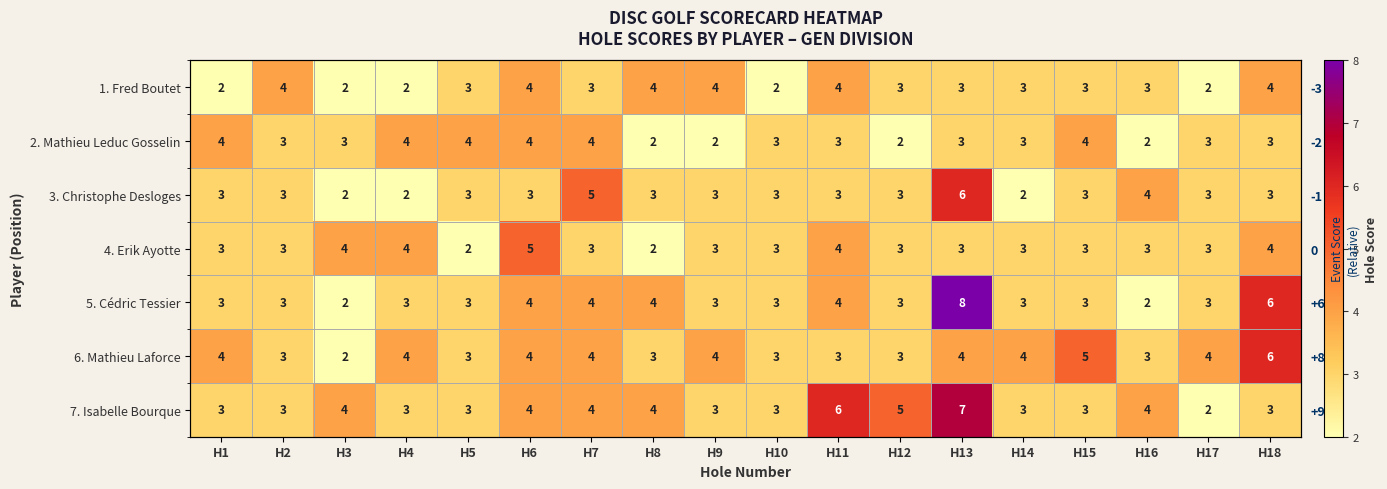

At how many categories does at least one series exceed 7?

1